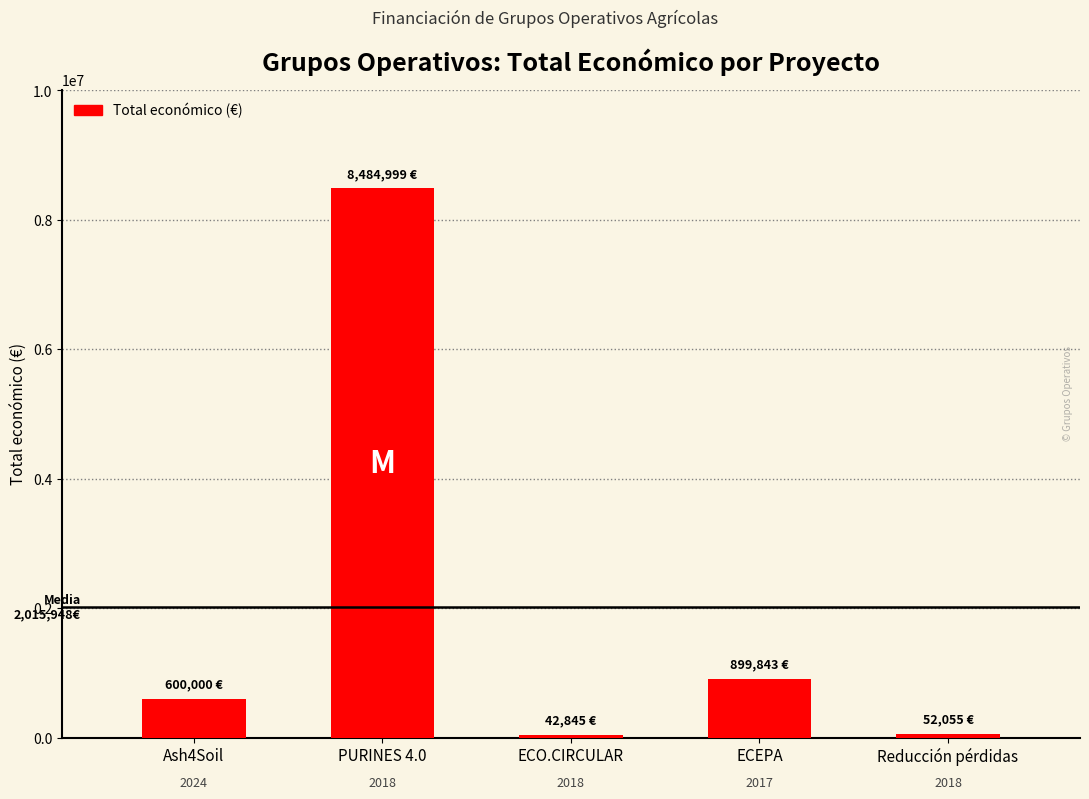

Is it true that the value at PURINES 4.0 is 8484999?

True